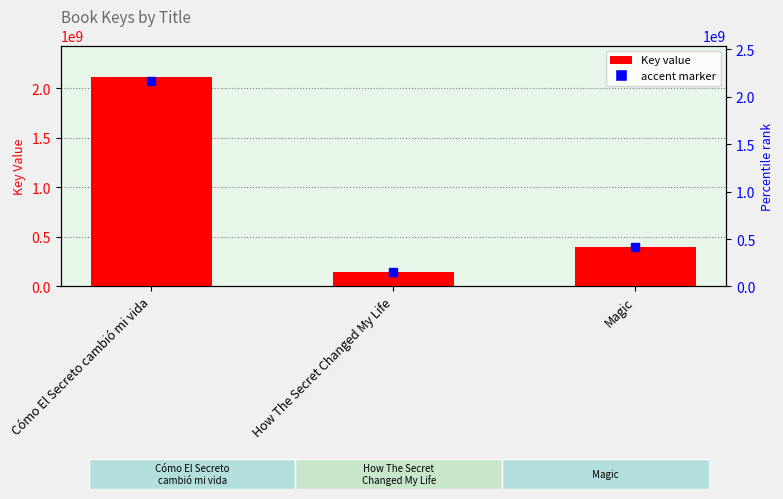

How many bars are there in total?

3